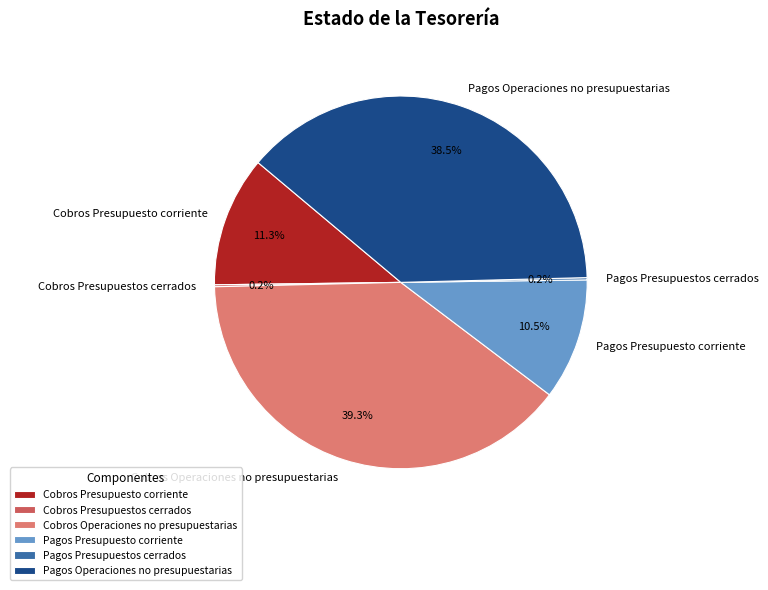

Combined, what portion of the pie is Pagos Presupuesto corriente and Pagos Operaciones no presupuestarias?

49.0%